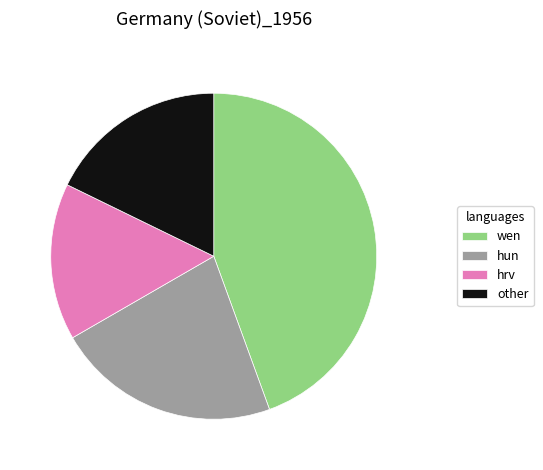

What is the ratio of the value at hrv to the value at other?

0.9